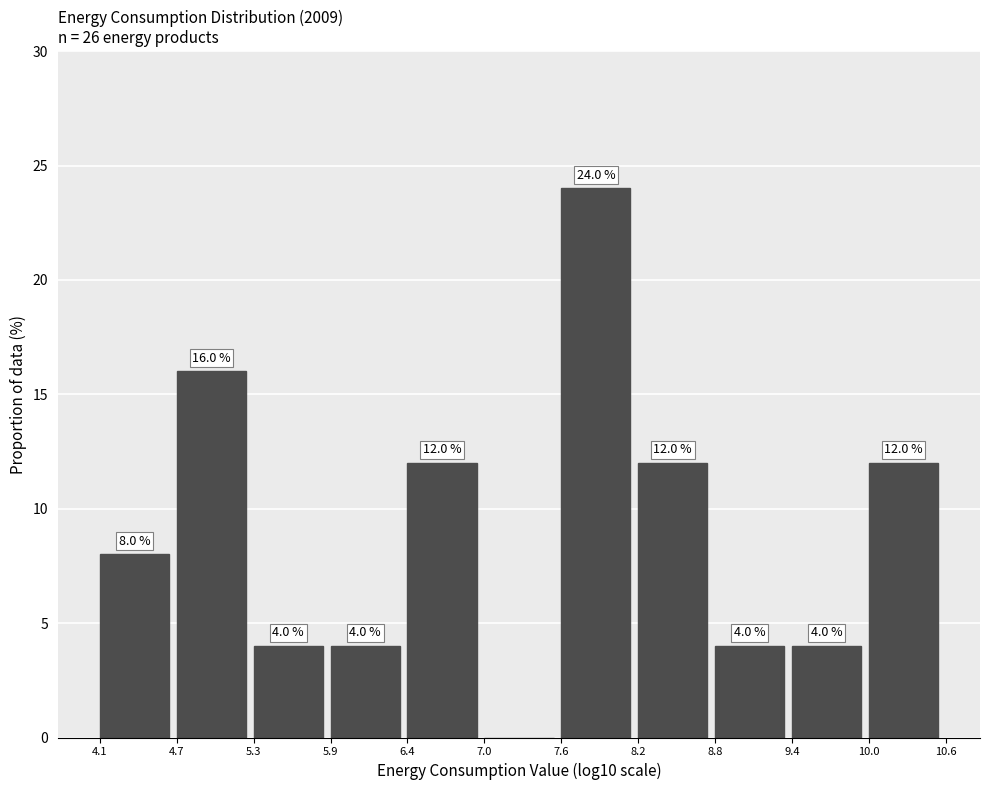

Over which range of the x-axis is the bar tallest?

7.6 to 8.2